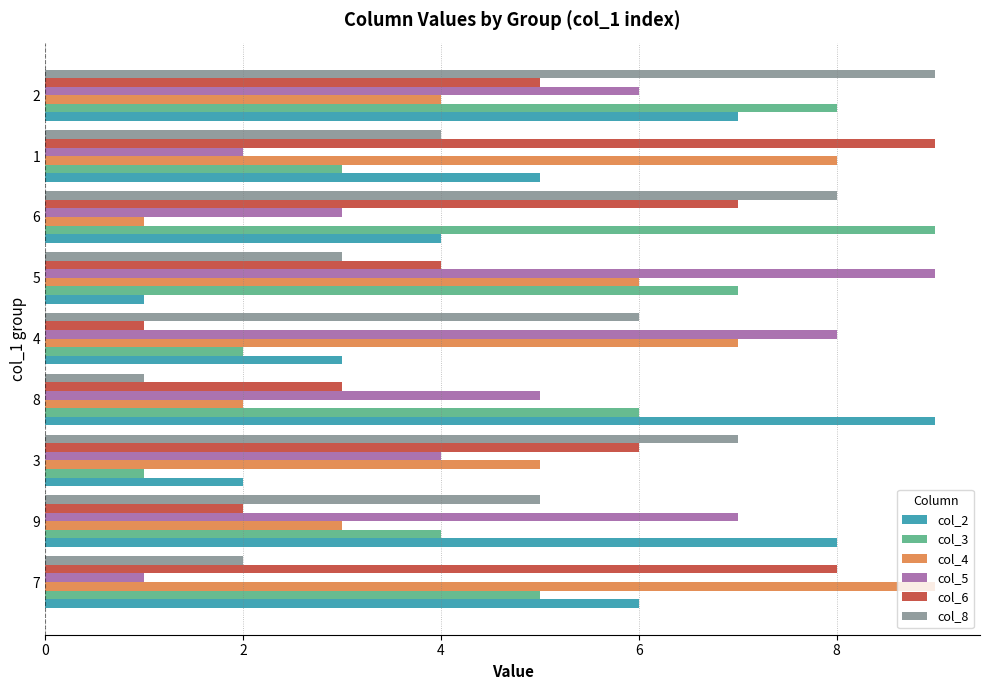

The col_4 series shows 4 at 5. True or false?

False